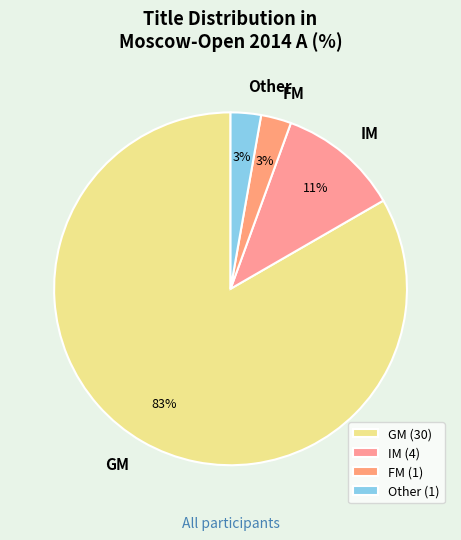

Count the number of slices in the pie.

4